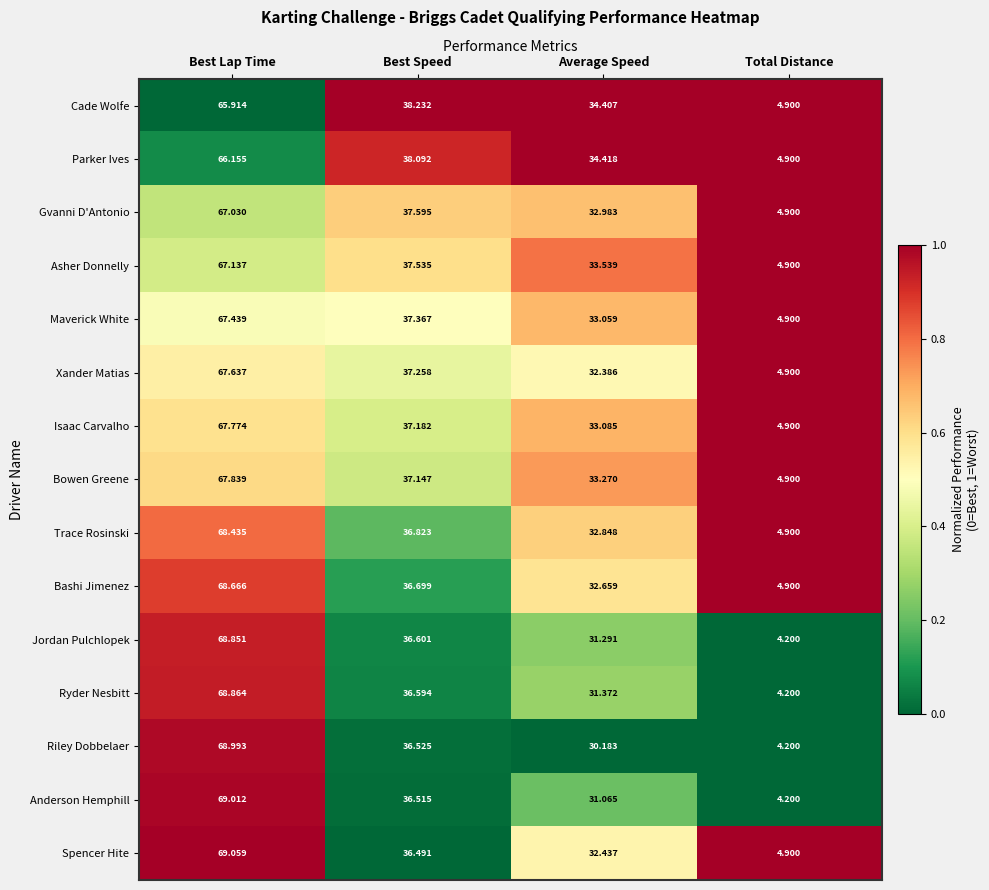

At which label is Cade Wolfe closest to 35?

Average Speed